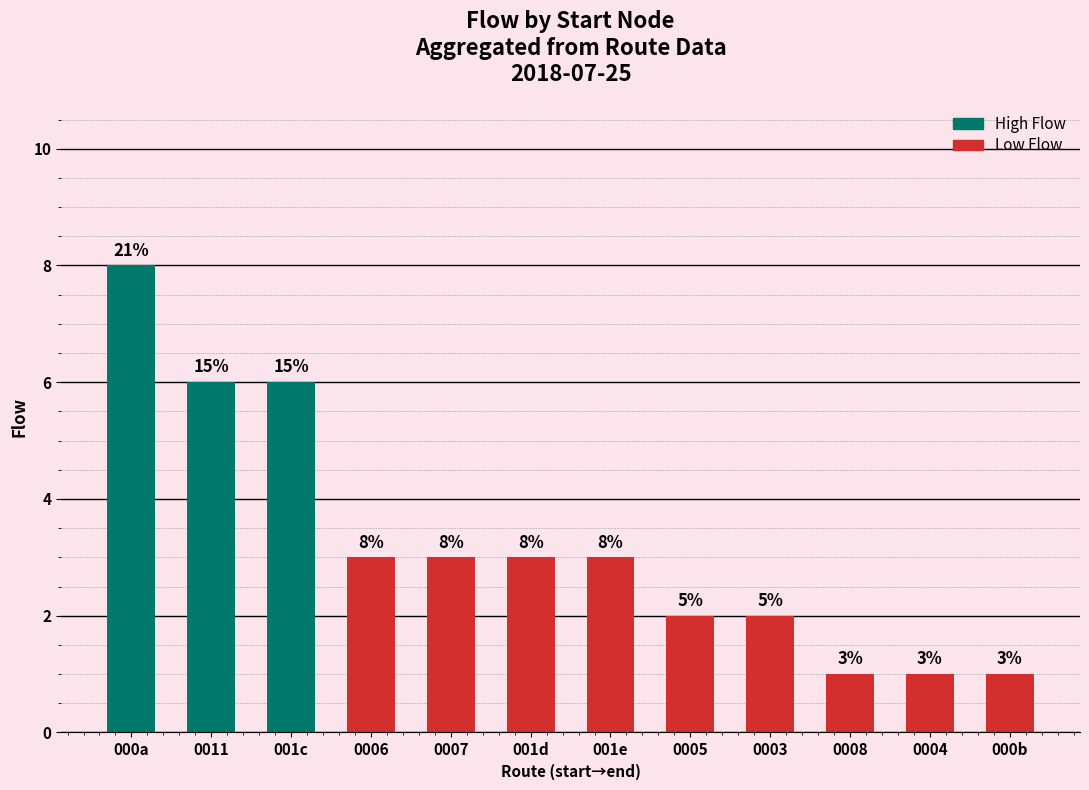

How many values are between 2 and 6?

8